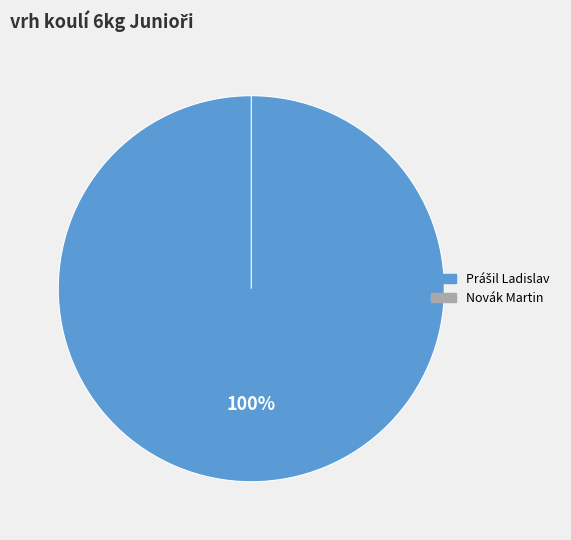

Which category has the smallest portion of the pie?

Novák Martin